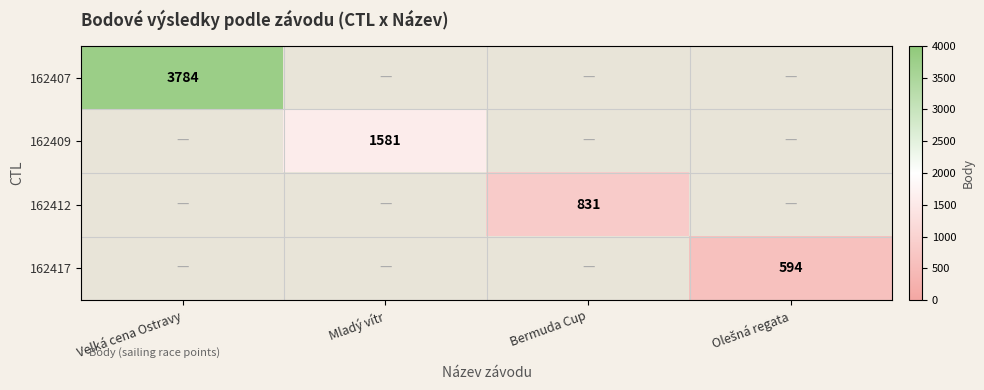

At which category does the chart reach its minimum across all series?

Olešná regata